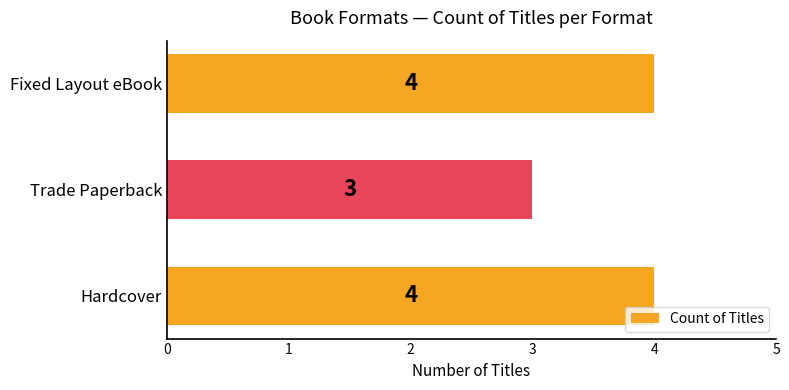

What is the ratio of the value at Hardcover to the value at Trade Paperback?

1.3